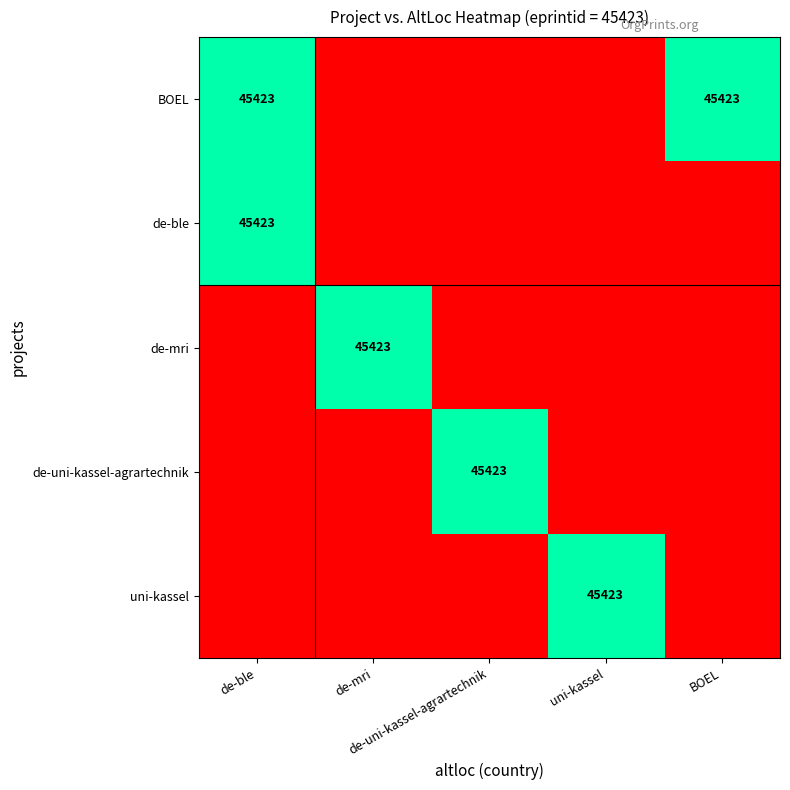

List the labels in order of de-uni-kassel-agrartechnik value, smallest first.

de-ble, de-mri, uni-kassel, BOEL, de-uni-kassel-agrartechnik